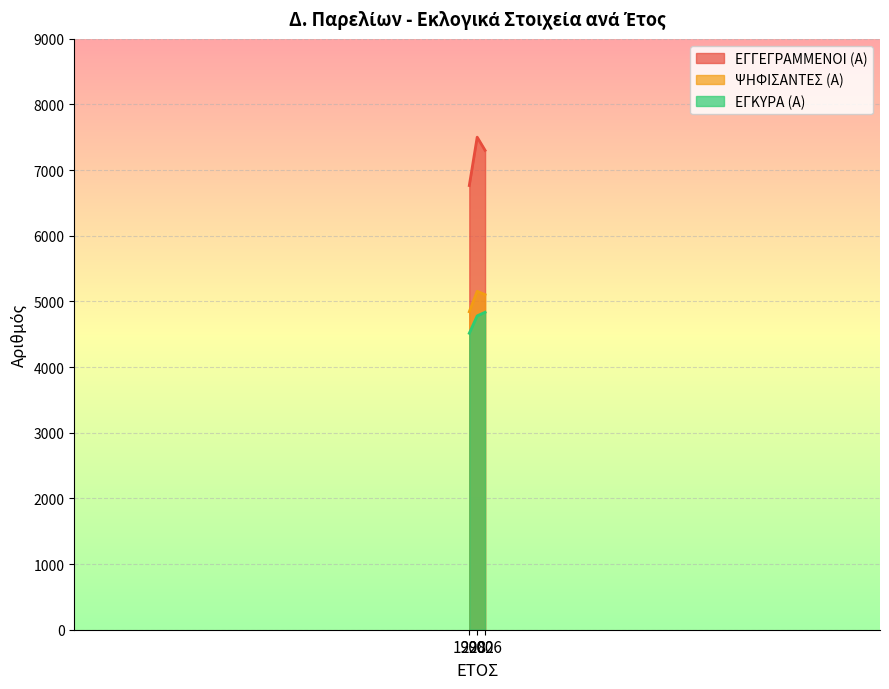

What is the value of the ΨΗΦΙΣΑΝΤΕΣ (Α) point at the 1st from the left?

4843